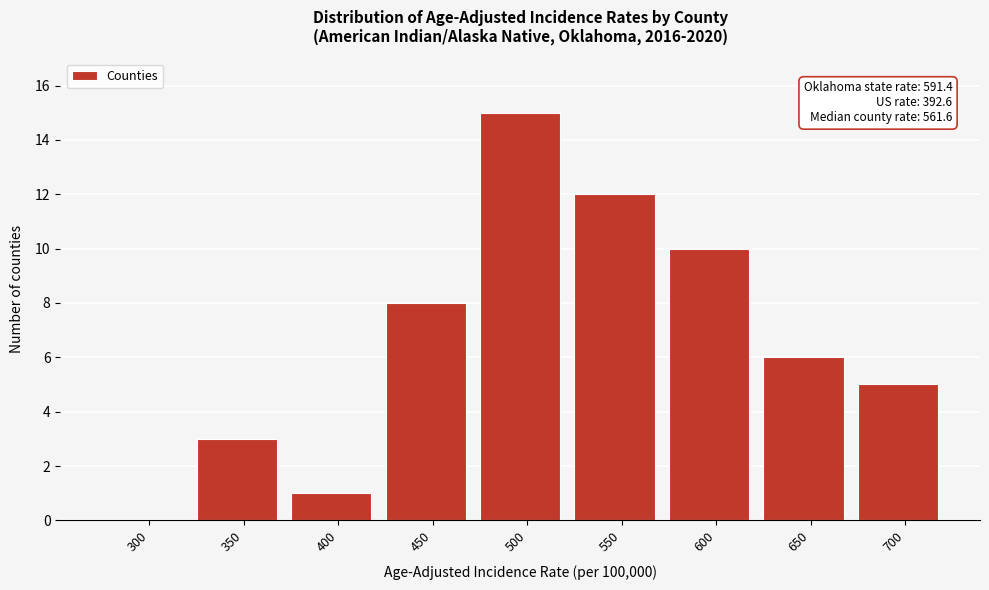

Reading left to right, what are all the values shown in this chart?

300=0	350=3	400=1	450=8	500=15	550=12	600=10	650=6	700=5